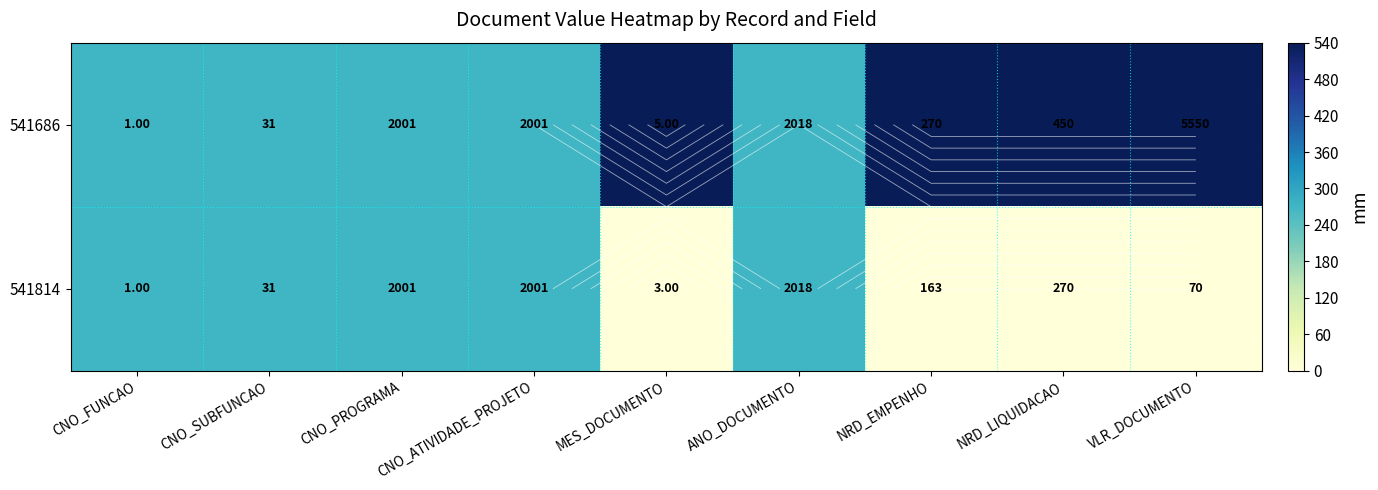

What is the total value across all series at CNO_ATIVIDADE_PROJETO?

540